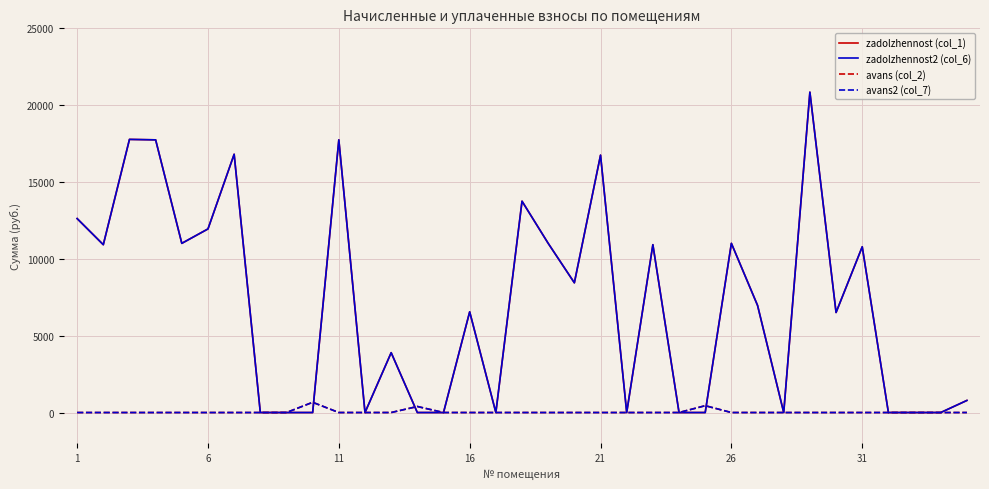

Does the chart display data point markers on the line(s)?

No